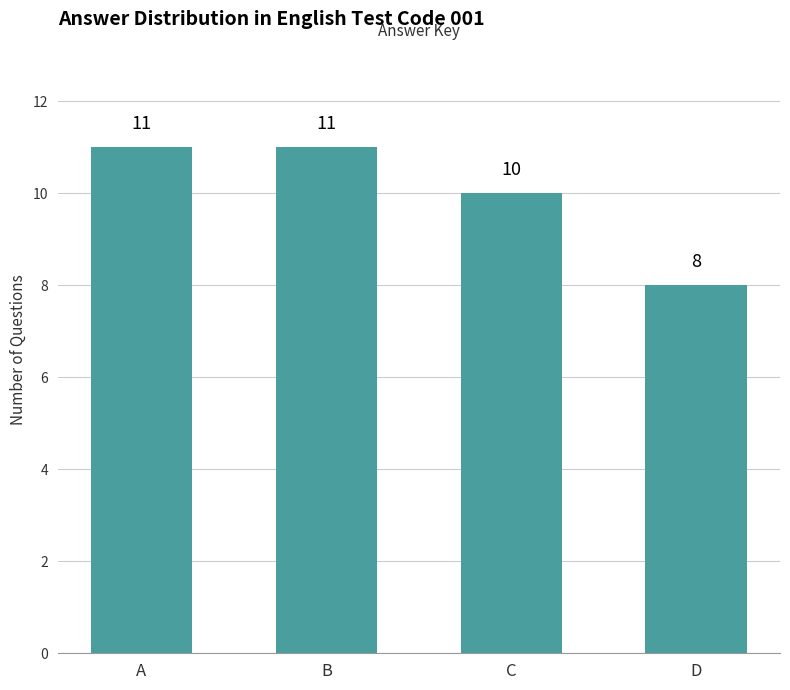

Count the values in the range 10 to 11.

3